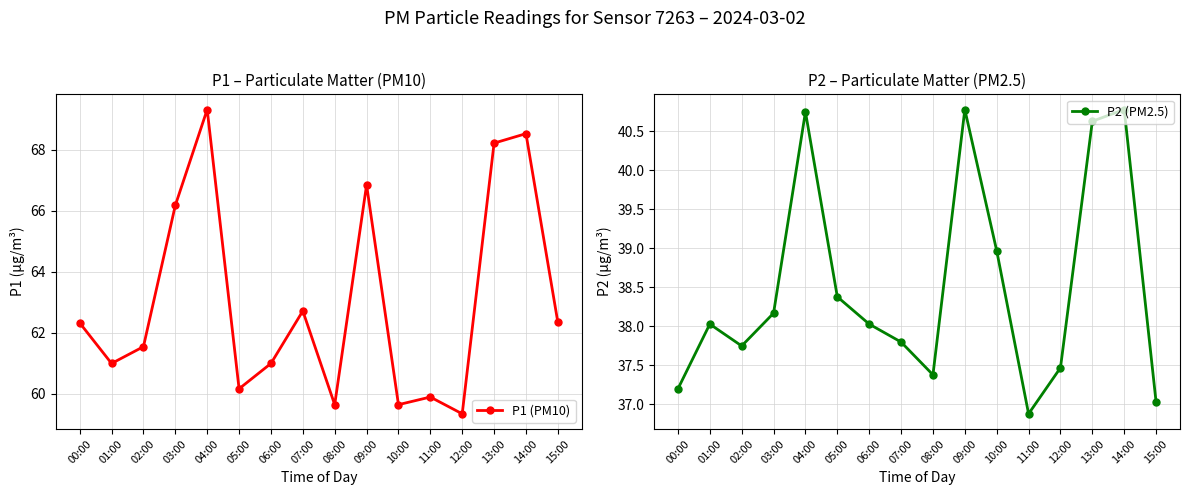

What is the lowest value of the P2 (PM2.5) series?

36.9